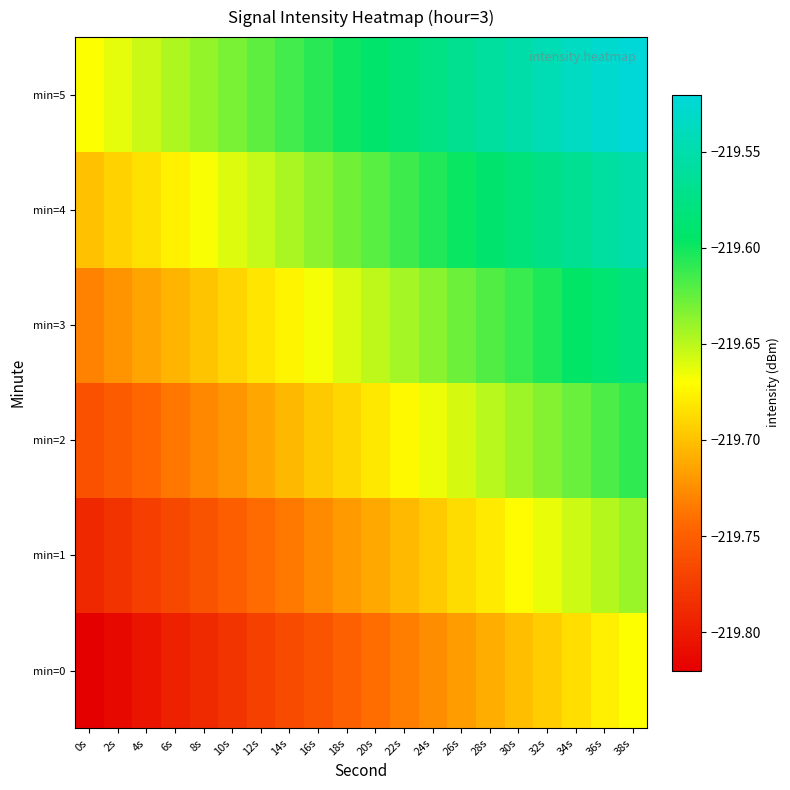

What is the difference between the highest and lowest values at 30s?

0.1